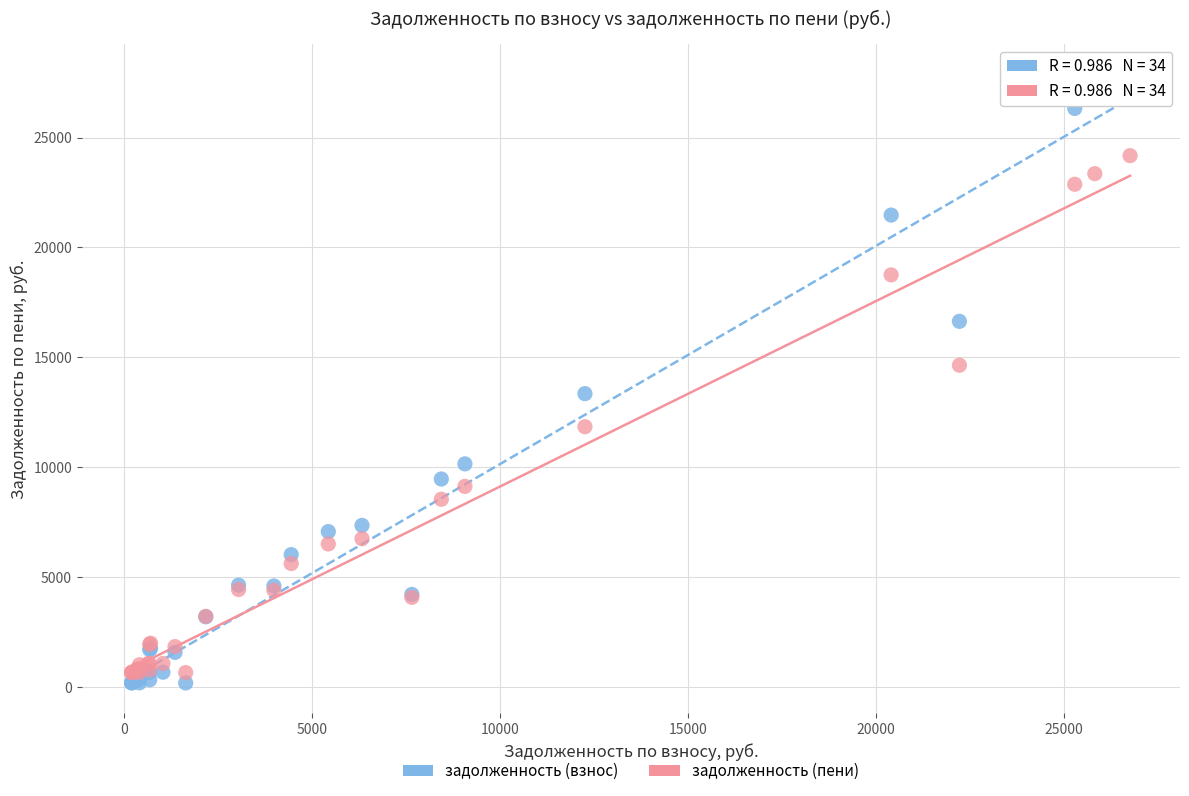

Which series has the widest spread of Y values?

задолженность (взнос)